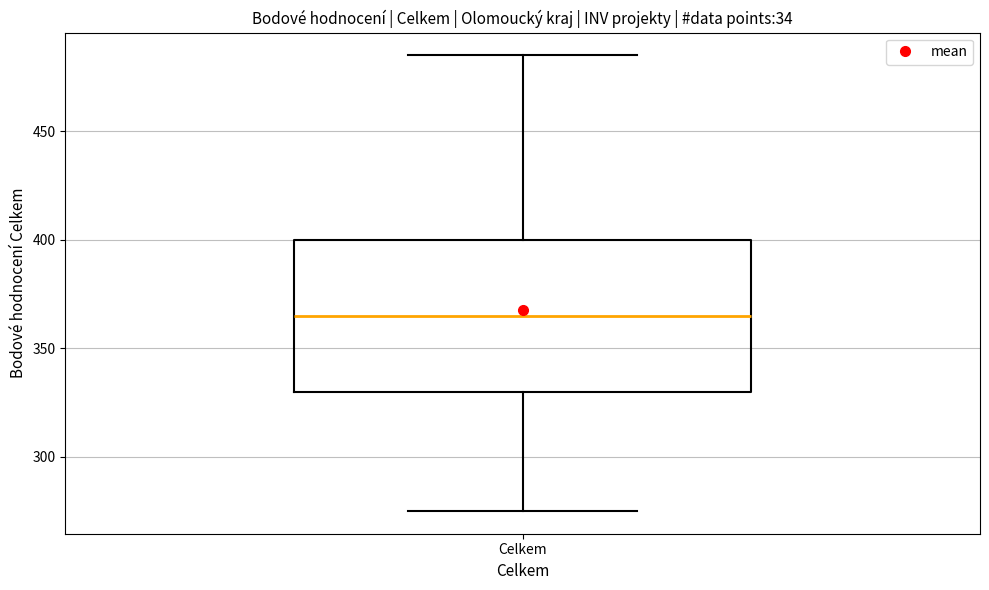

Transcribe this box plot: give where the median line is, the range the box spans, and where the two whiskers end, as read against the y-axis. The values are not printed on the chart, so give them approximately, as read against the axis.

median 365, box 330 to 400, whiskers 275 to 485